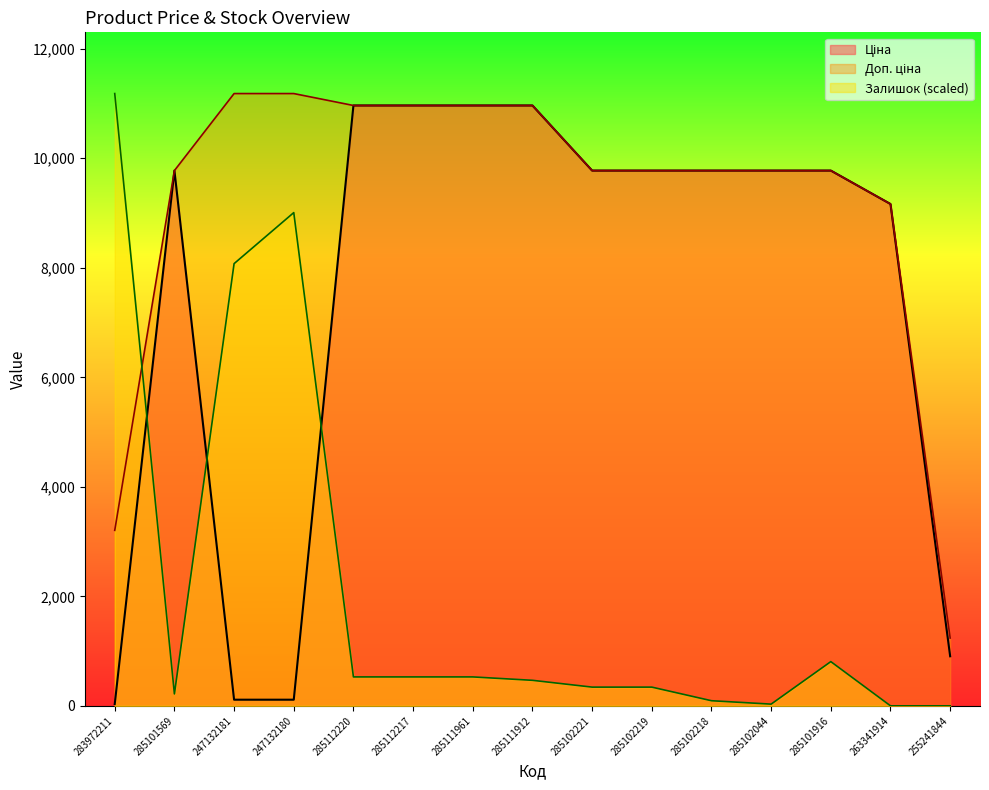

What is the maximum value shown in the chart?

11182.0